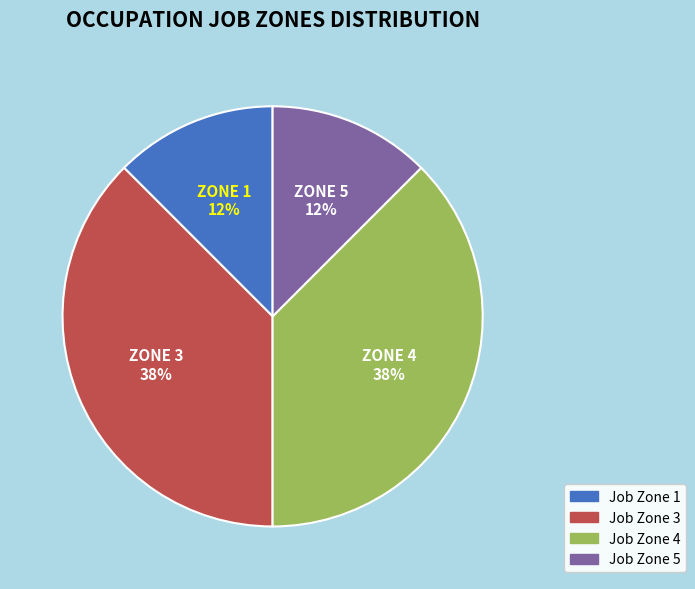

Is there a majority slice in this chart?

No